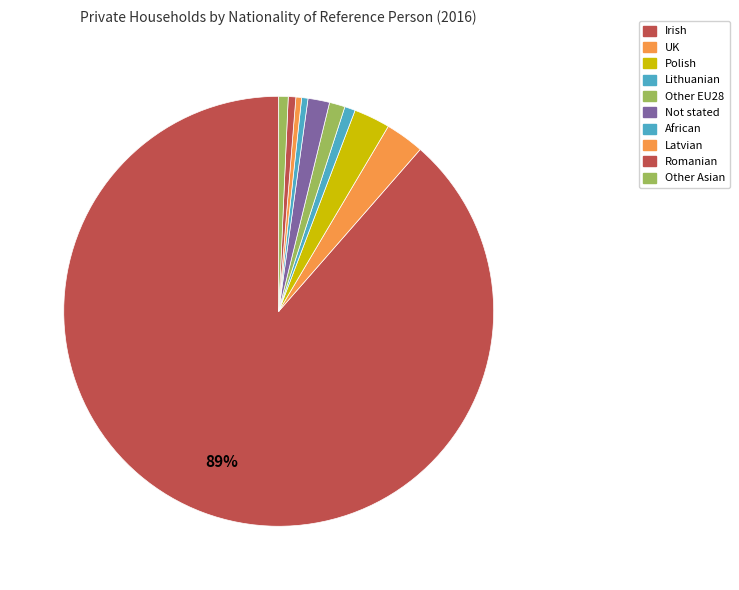

How many slices are in this pie chart?

10